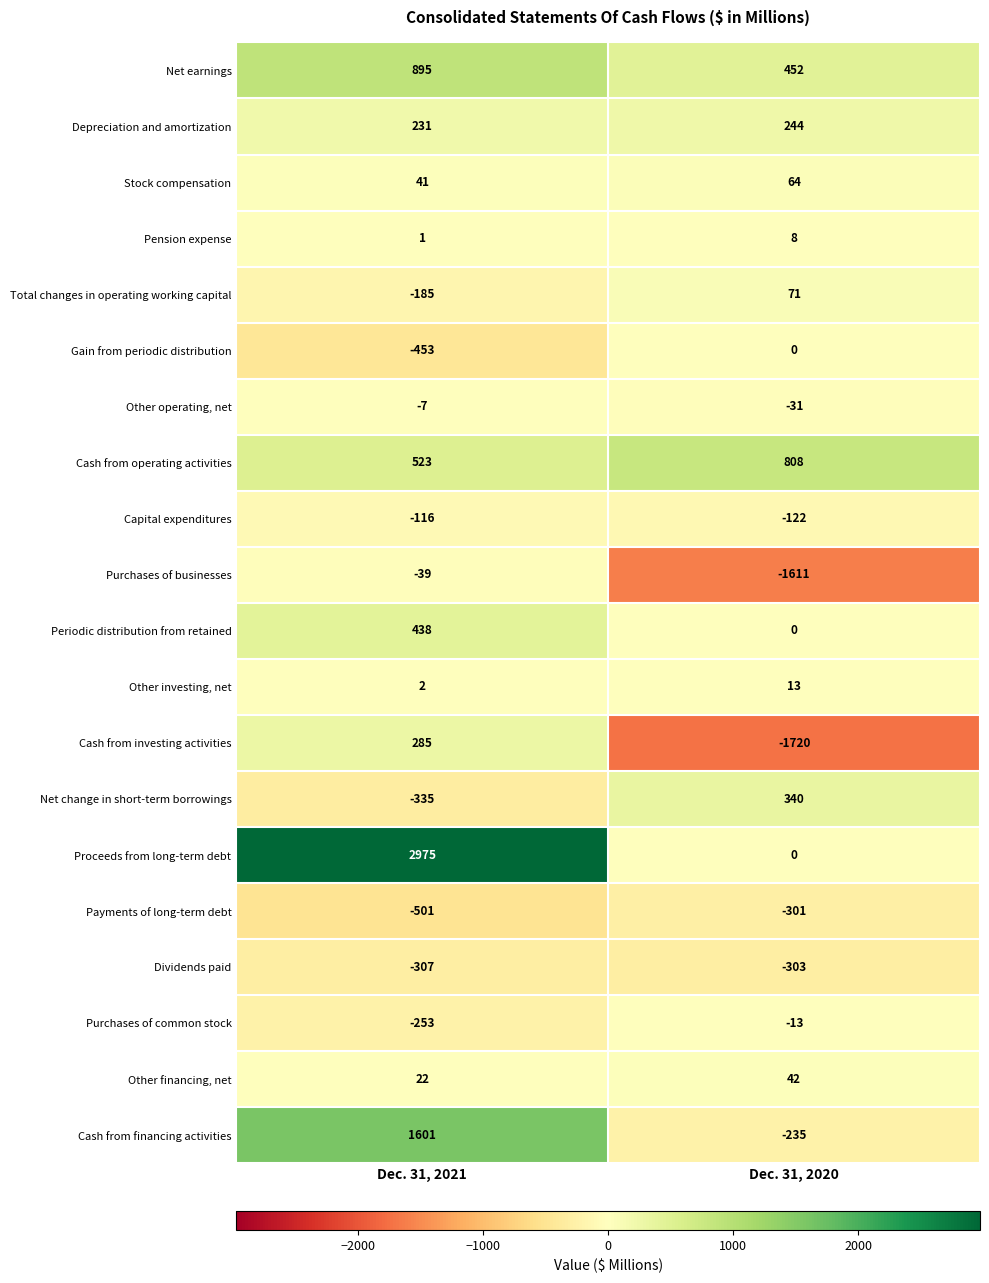

What is the total value across all series at Dec. 31, 2021?

4818